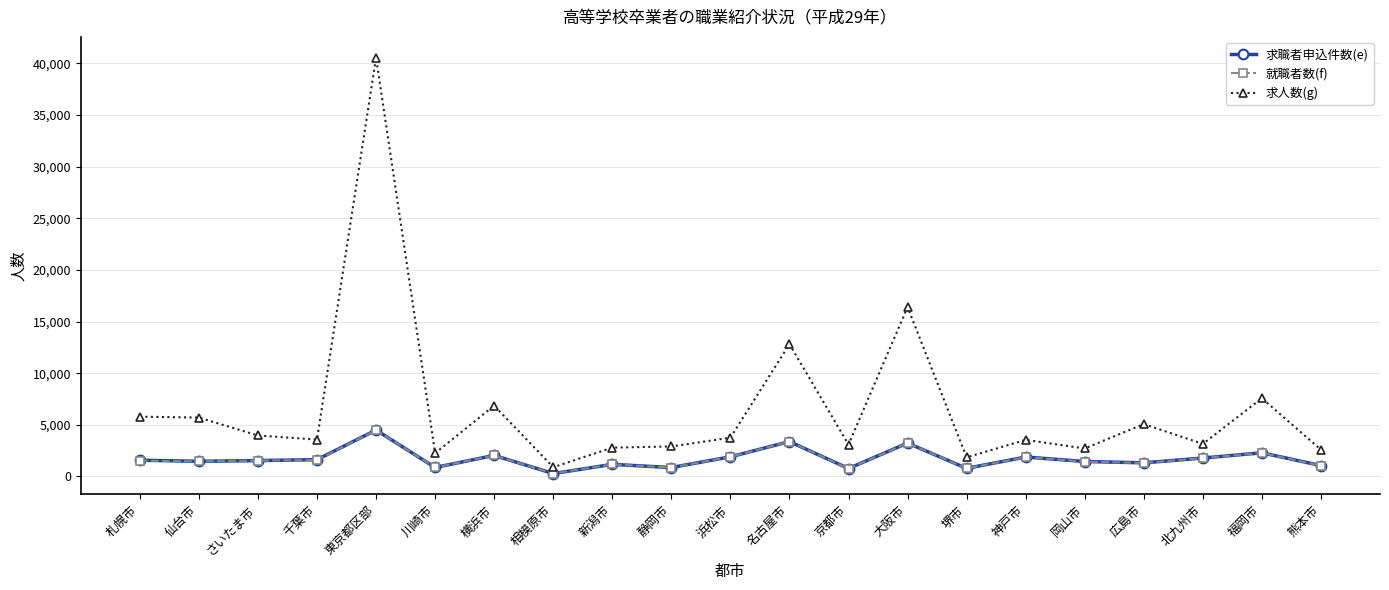

Is it true that 求職者申込件数(e) equals 5581 at 大阪市?

False